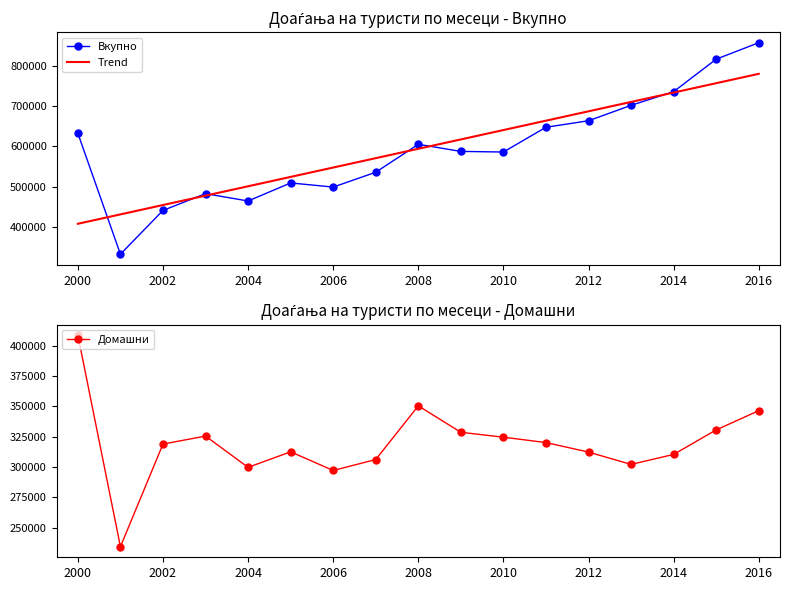

Which category has the highest value in the Вкупно series?

2016